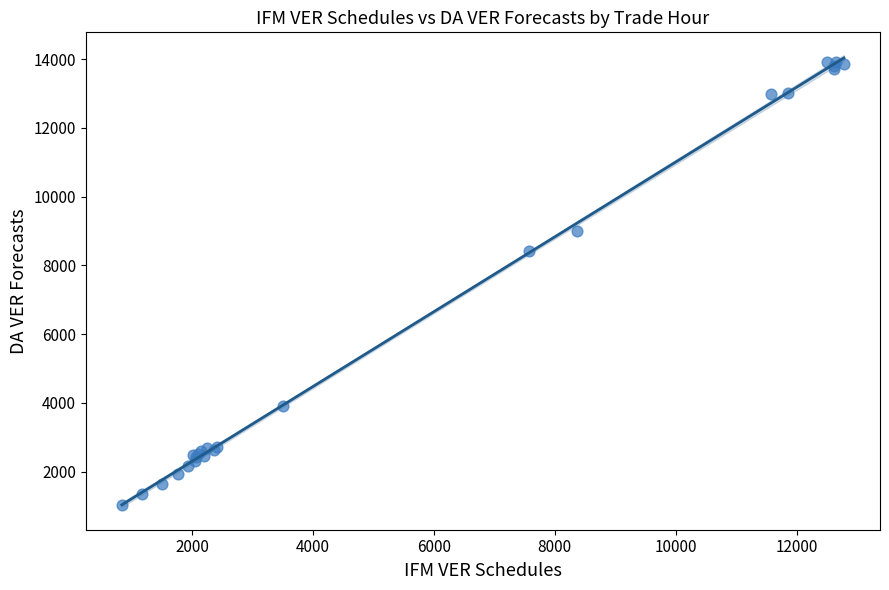

What Y value in the scatter plot is closest to 7488?

8425.1